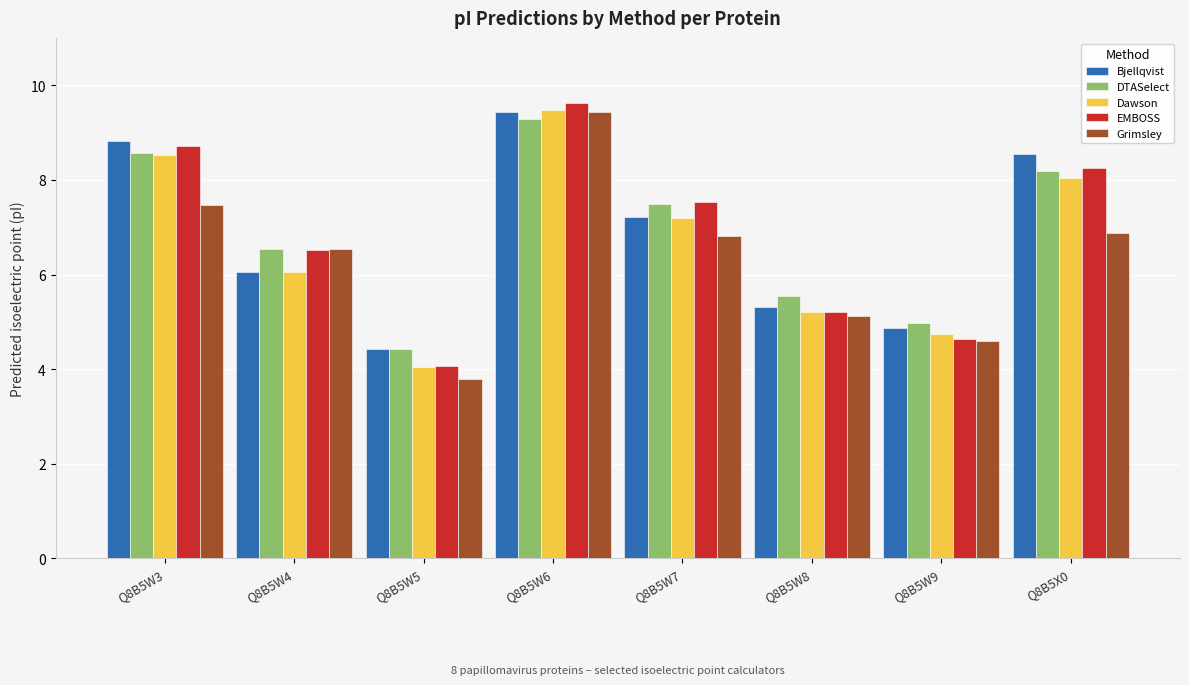

How many data points in Grimsley are above 6?

5